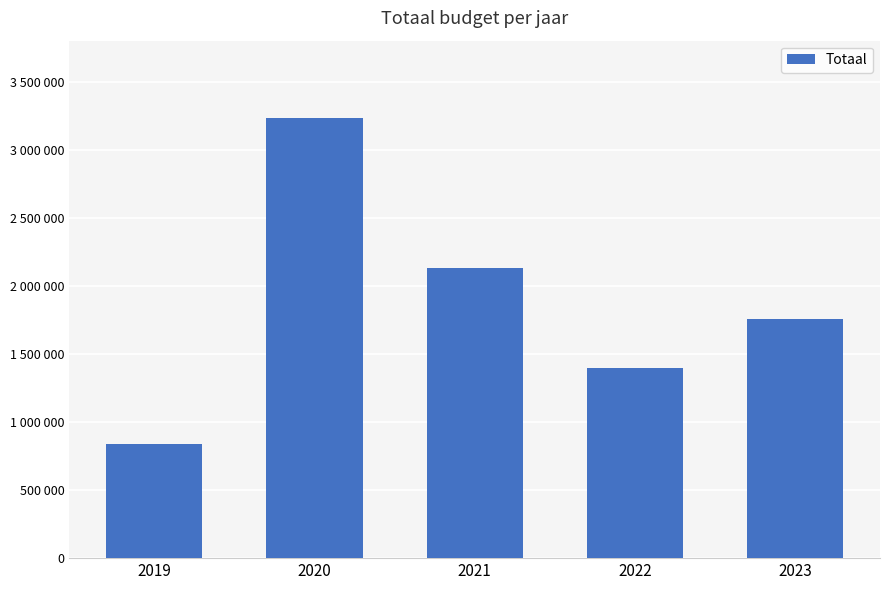

Reading left to right, transcribe all the data shown in this chart.

2019=834739	2020=3232493	2021=2129091	2022=1396439	2023=1757576